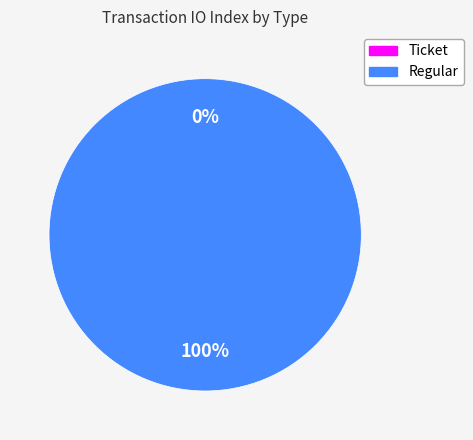

True or false: Ticket accounts for 0% of the total.

True